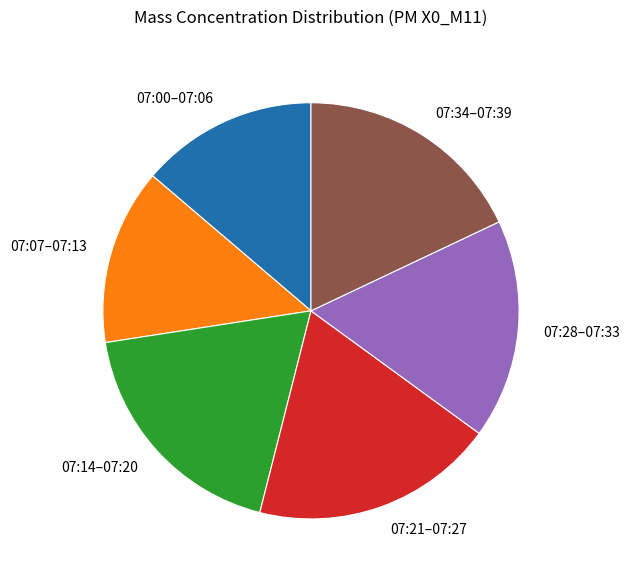

Combined, do 07:28–07:33 and 07:21–07:27 account for over 50%?

No